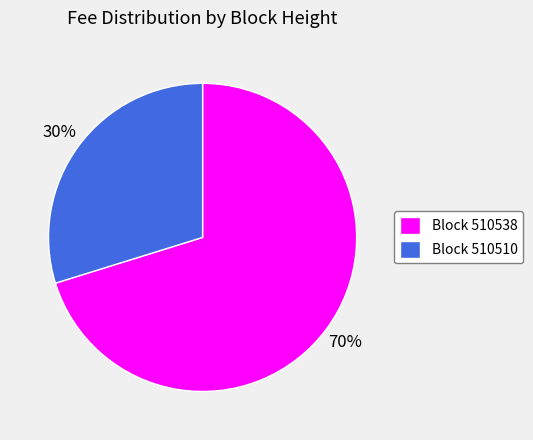

How many segments does this pie chart have?

2